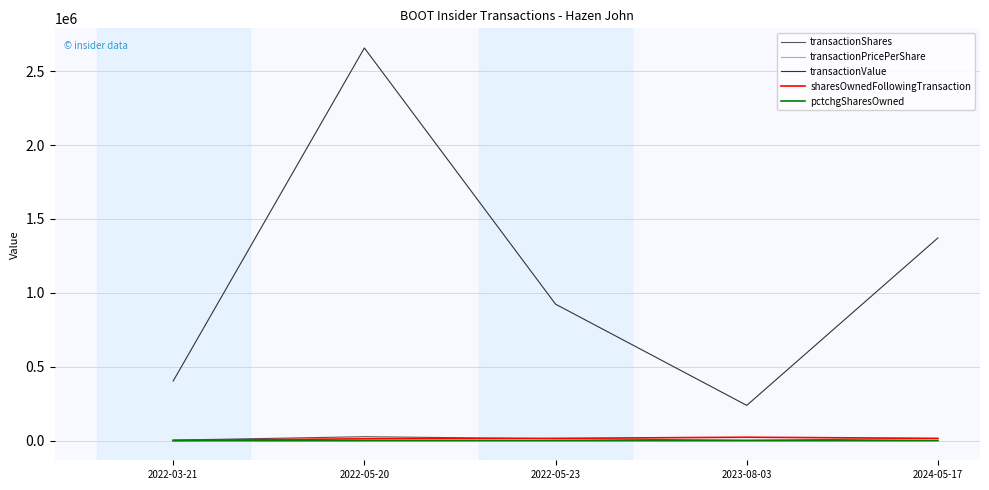

Where does the transactionPricePerShare series first go above 100?

2022-03-21